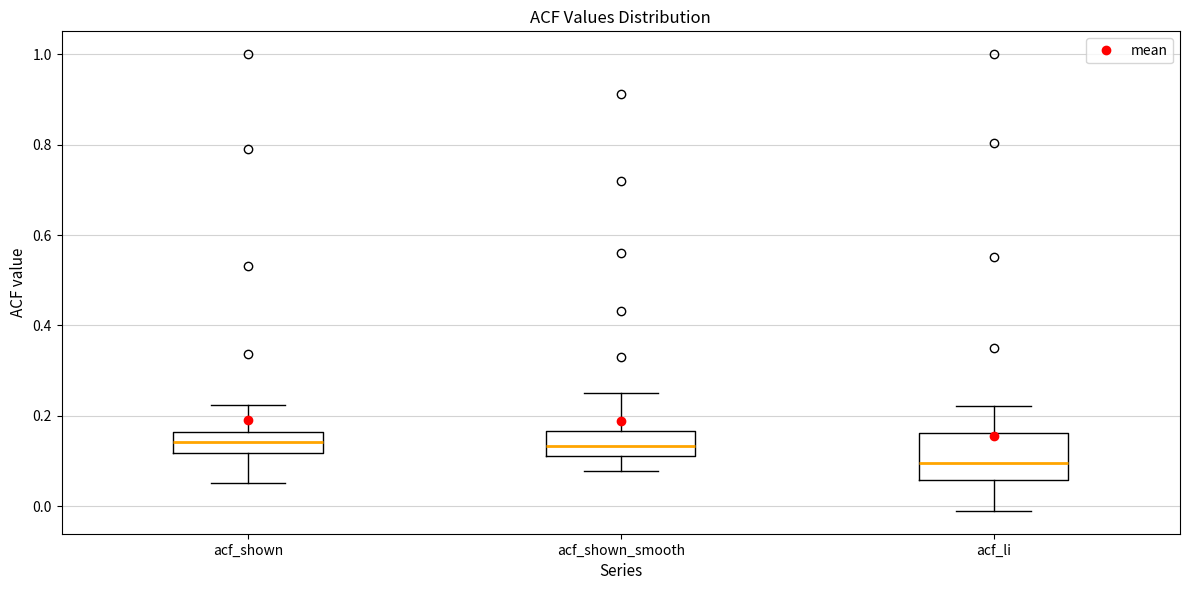

Which box has the lowest median line?

acf_li